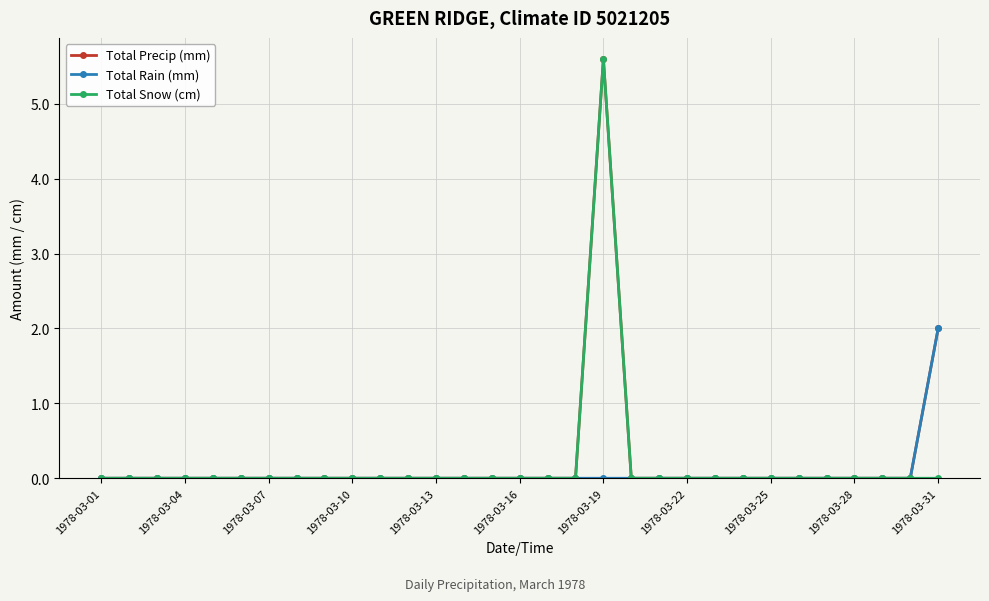

What is the highest value of the Total Snow (cm) series?

5.6